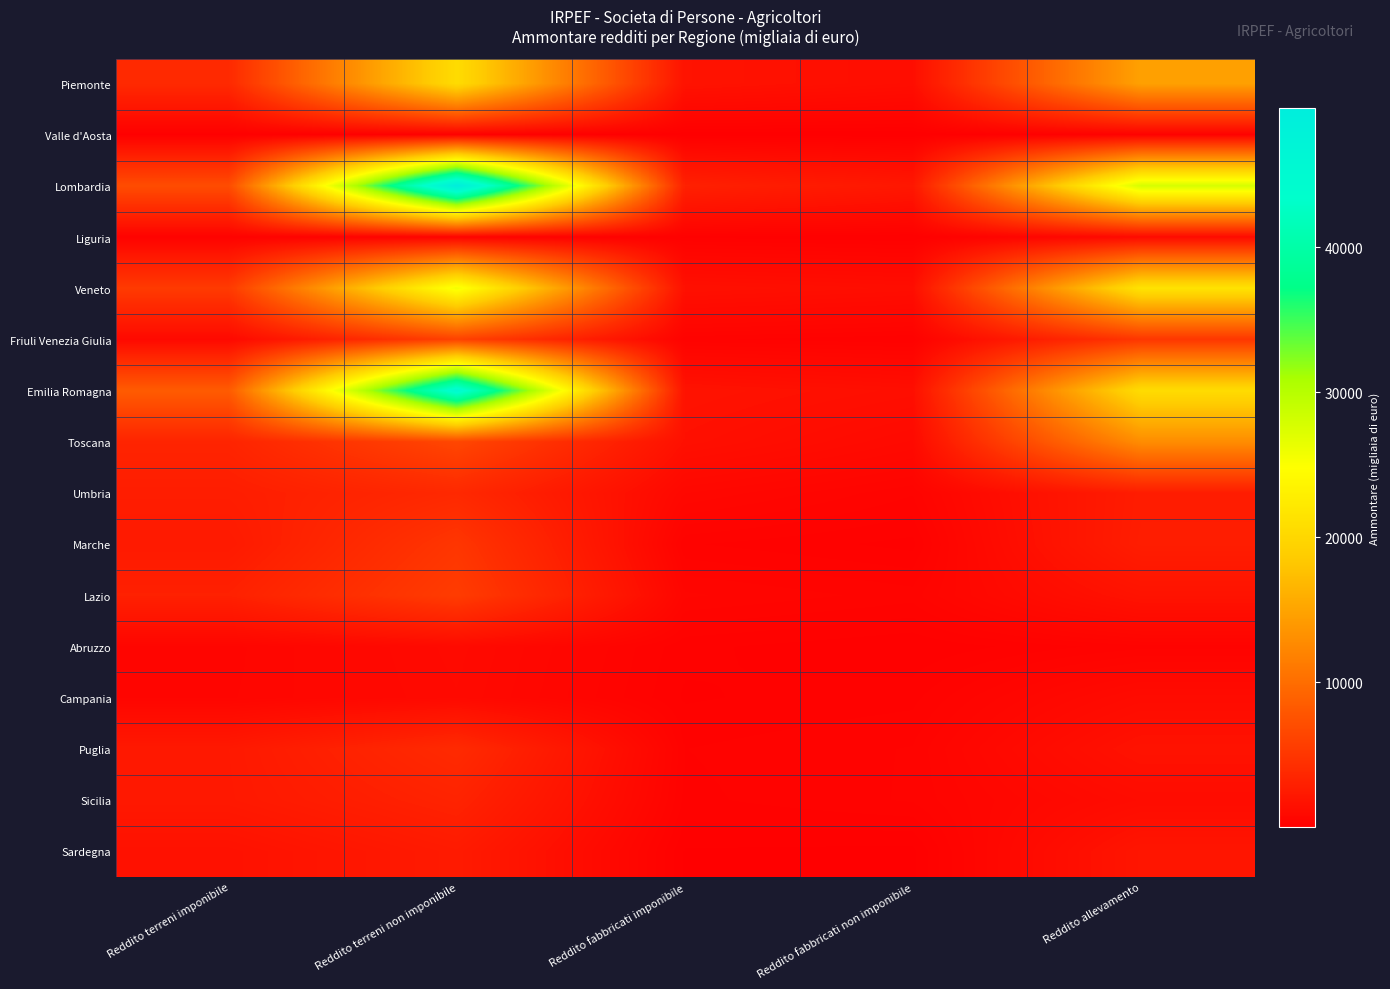

List the series in order of their peak value, highest first.

Lombardia, Emilia Romagna, Veneto, Piemonte, Toscana, Friuli Venezia Giulia, Lazio, Marche, Puglia, Umbria, Sicilia, Sardegna, Campania, Liguria, Abruzzo, Valle d'Aosta